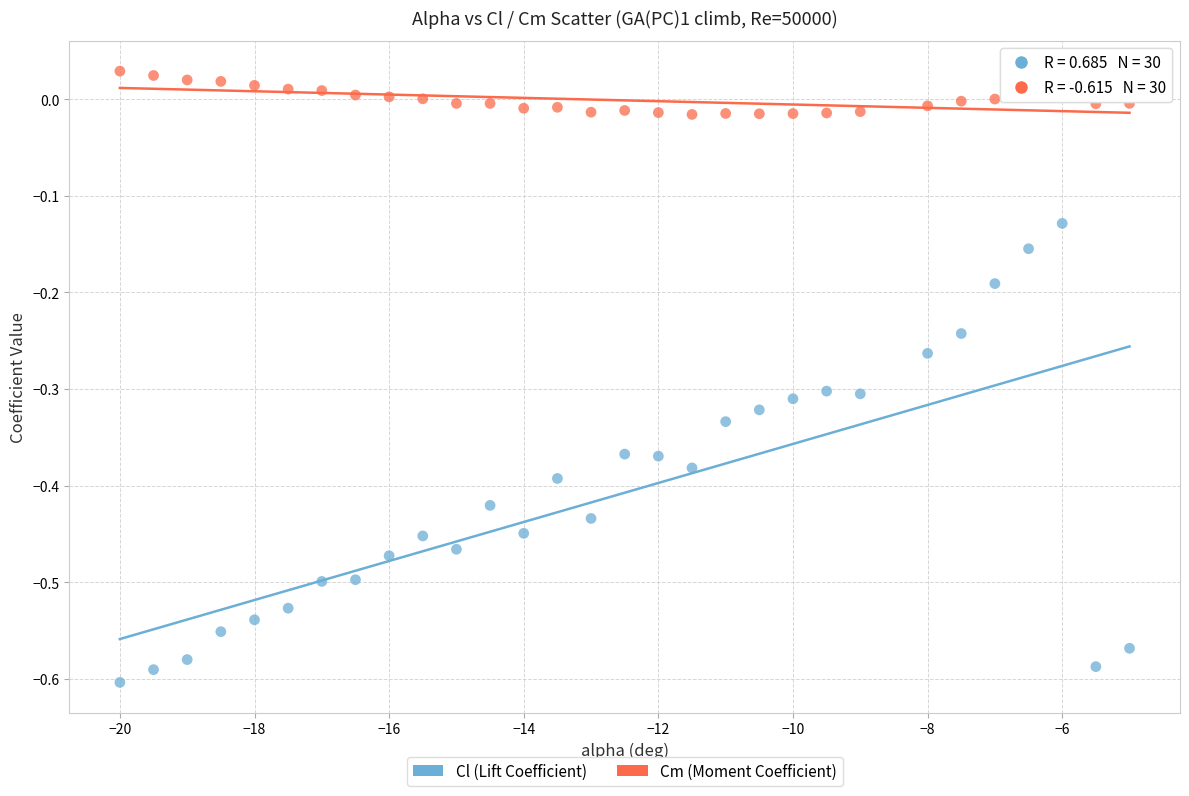

Which series has the largest Y range (max minus min)?

Cl (Lift Coefficient)